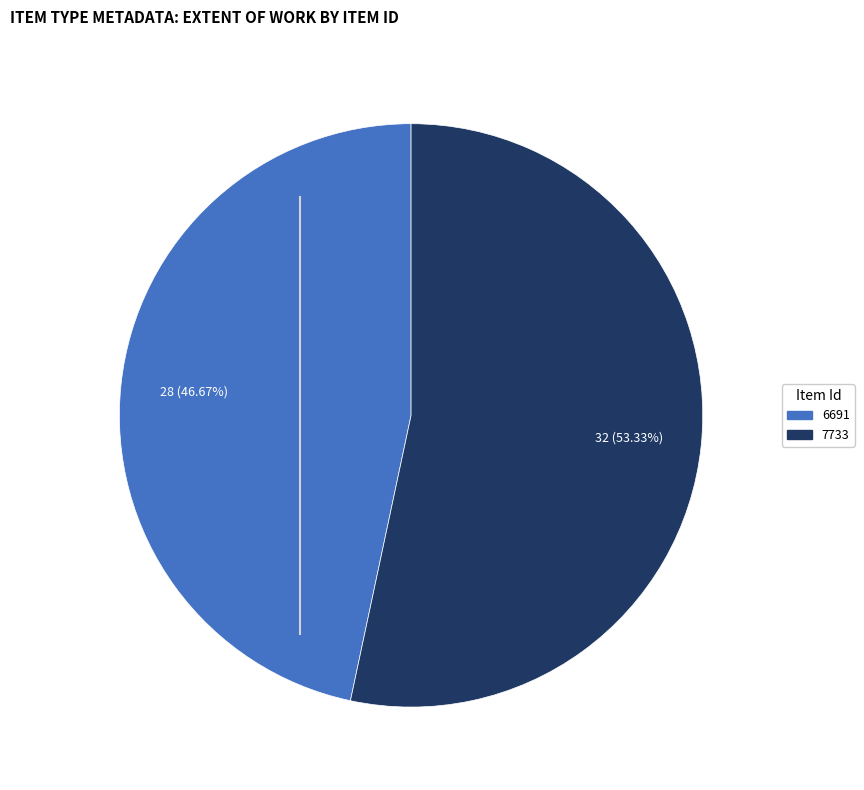

True or false: 6691 accounts for 47% of the total.

True